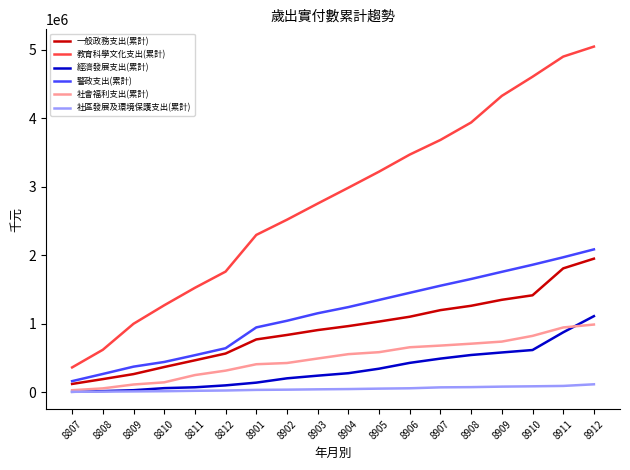

True or false: 警政支出(累計) and 社區發展及環境保護支出(累計) cross at least once.

False